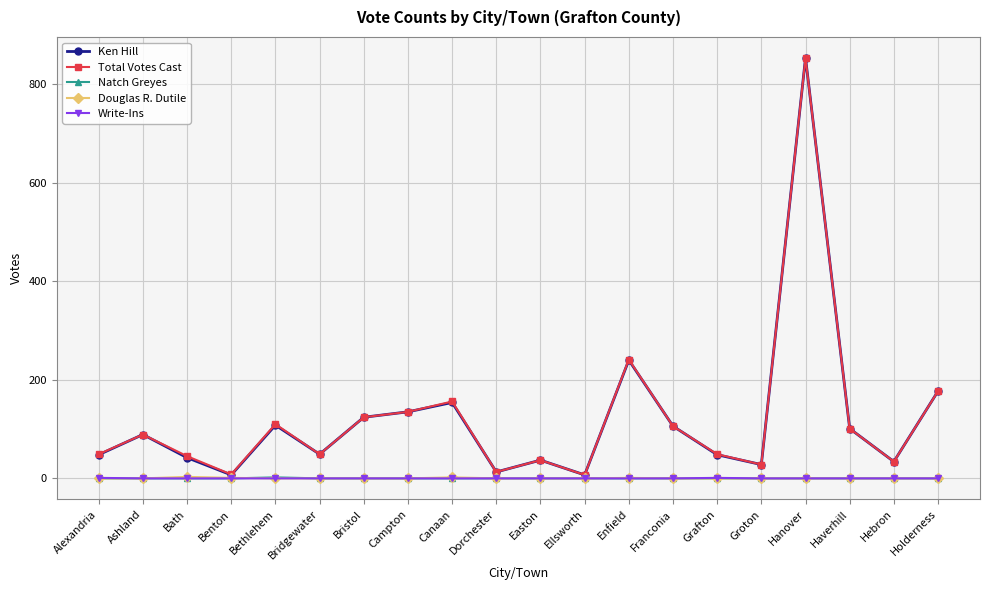

What is the maximum value for Douglas R. Dutile?

3